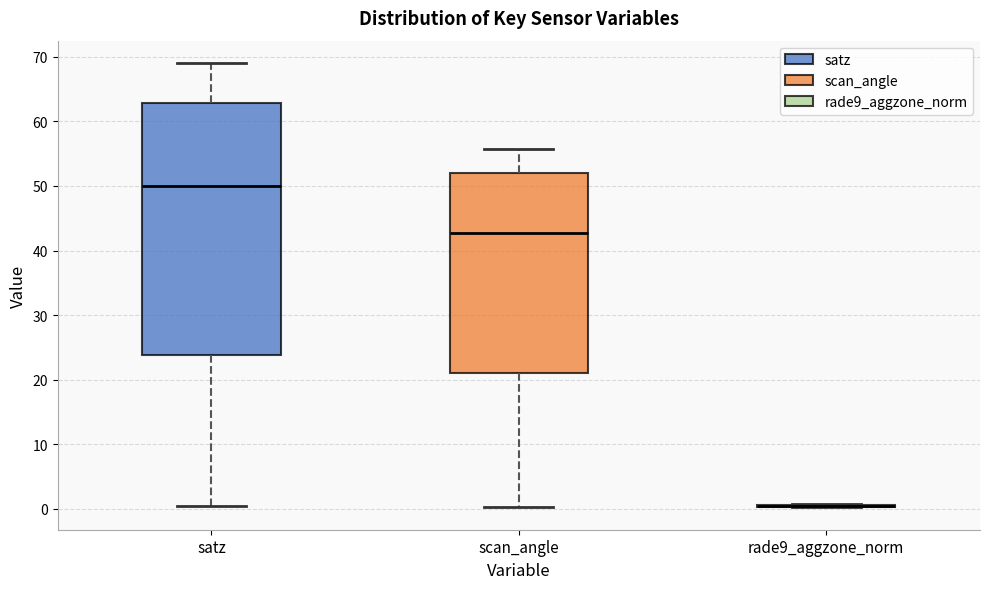

Comparing the boxes themselves (not the whiskers), which one is the tallest?

satz